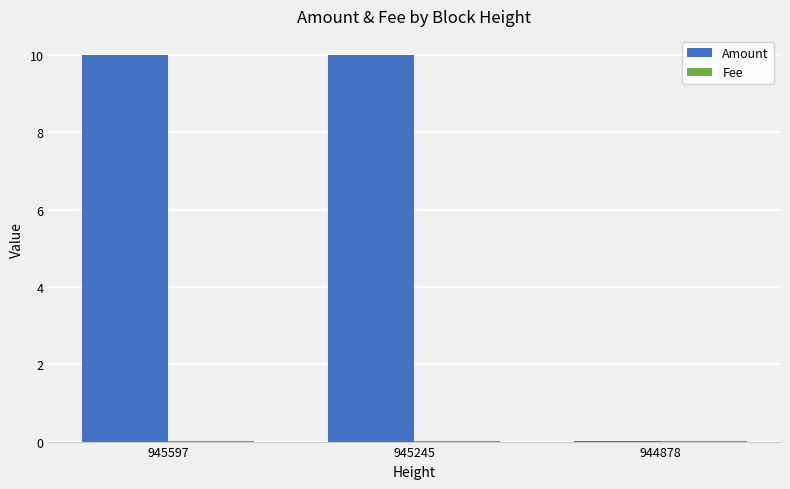

Which series has the largest total across all categories?

Amount